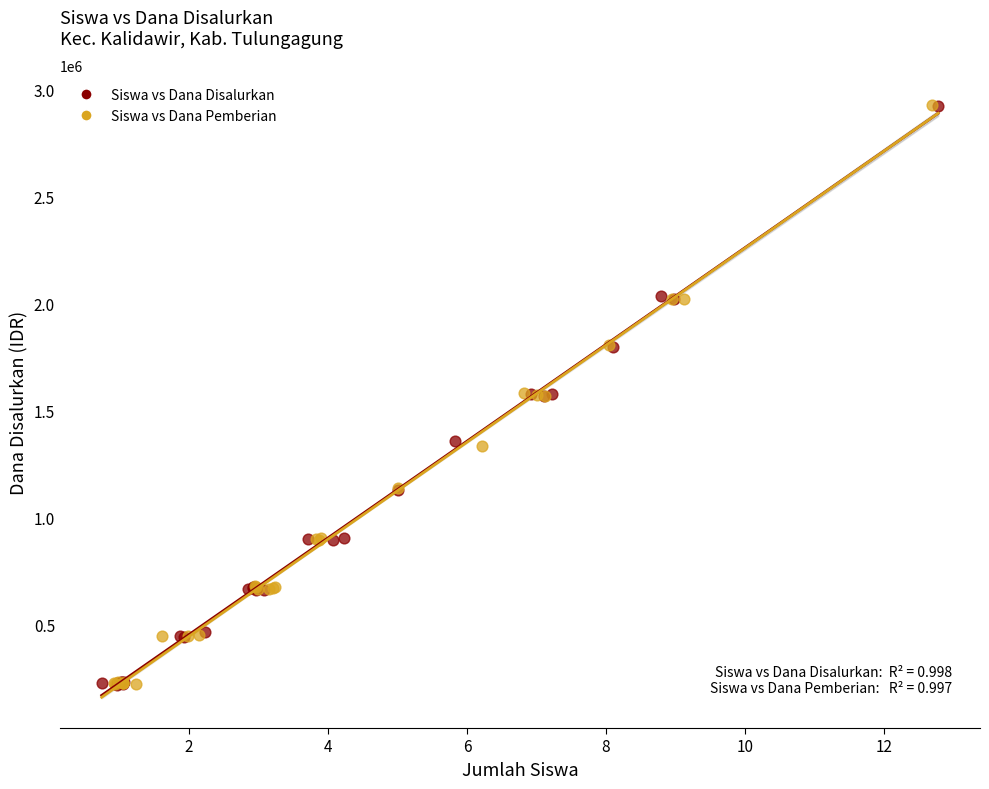

What are all the series names shown in the legend?

Siswa vs Dana Disalurkan, Siswa vs Dana Pemberian